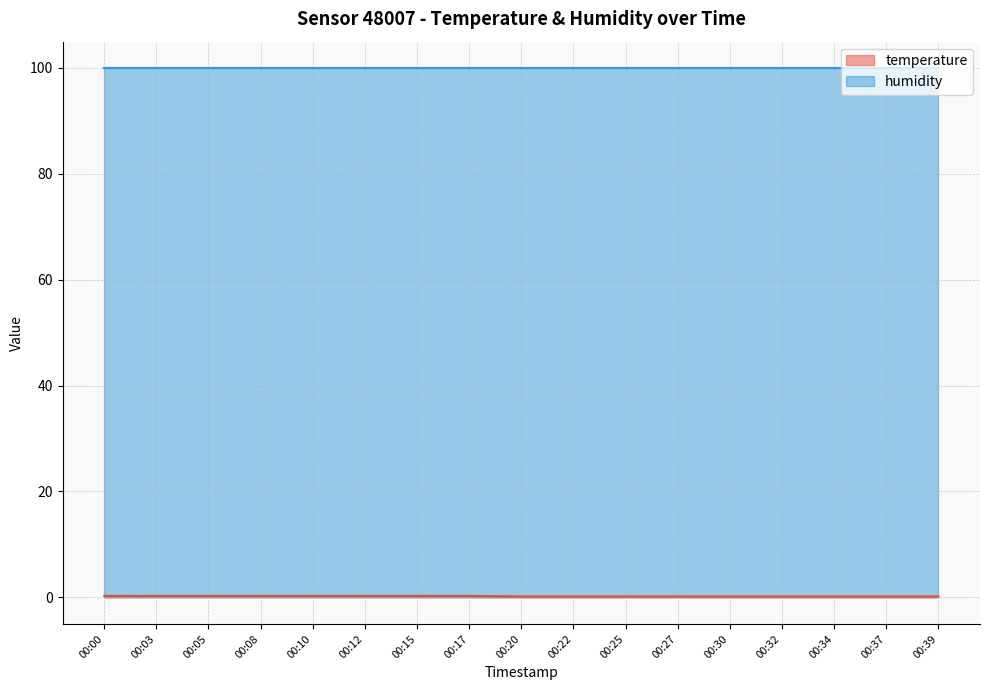

Where is the data nearest to the value 0?

00:20